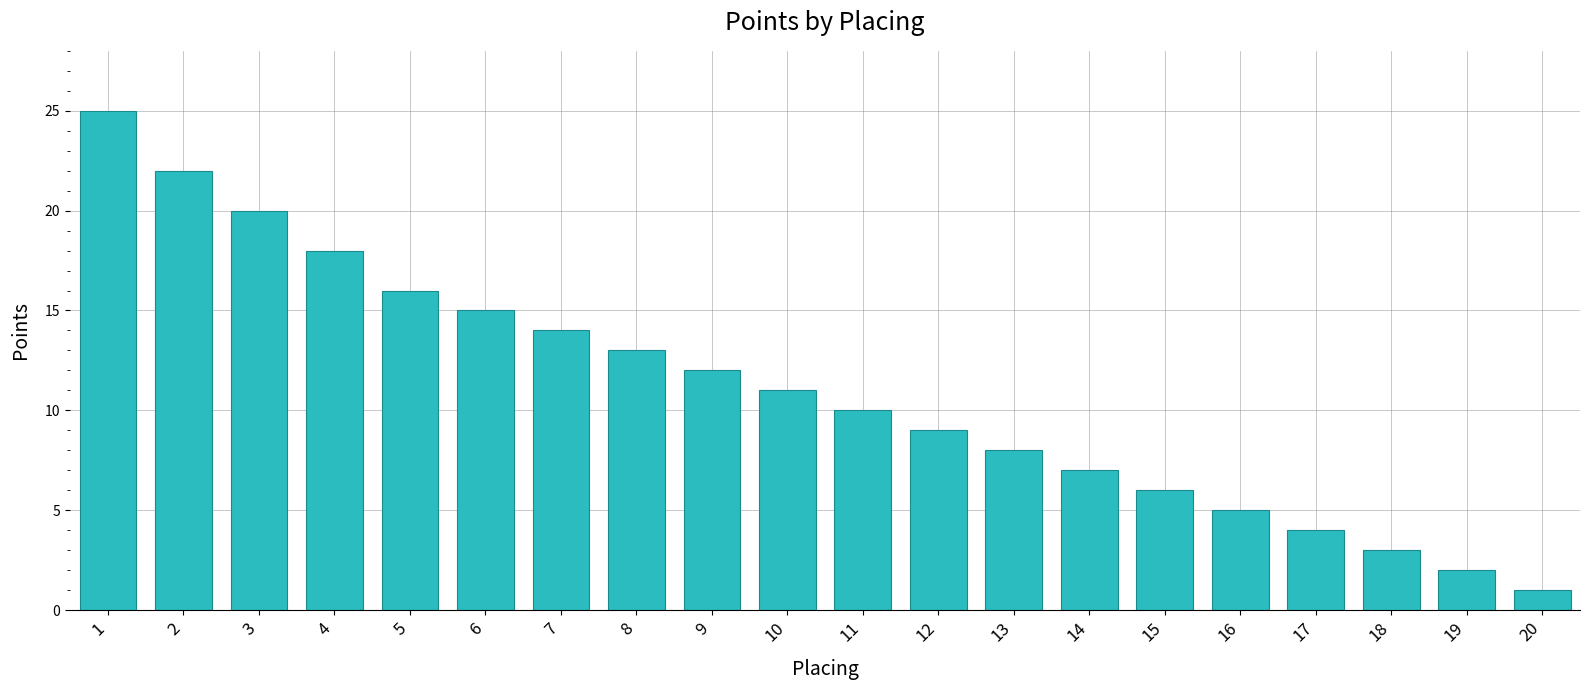

What is the value of the 9th bar from the left?

12